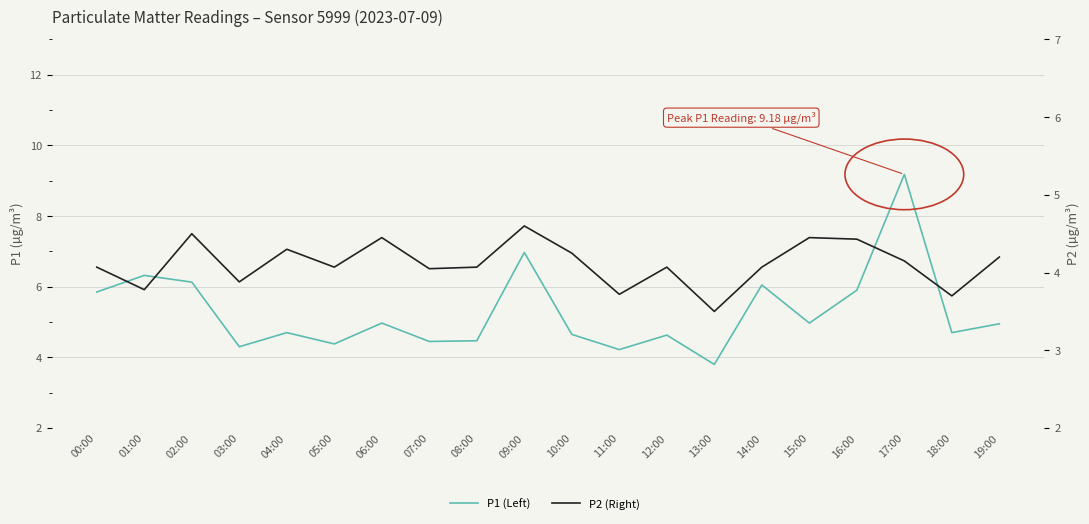

Which category has the highest value in the P1 (Left) series?

17:00